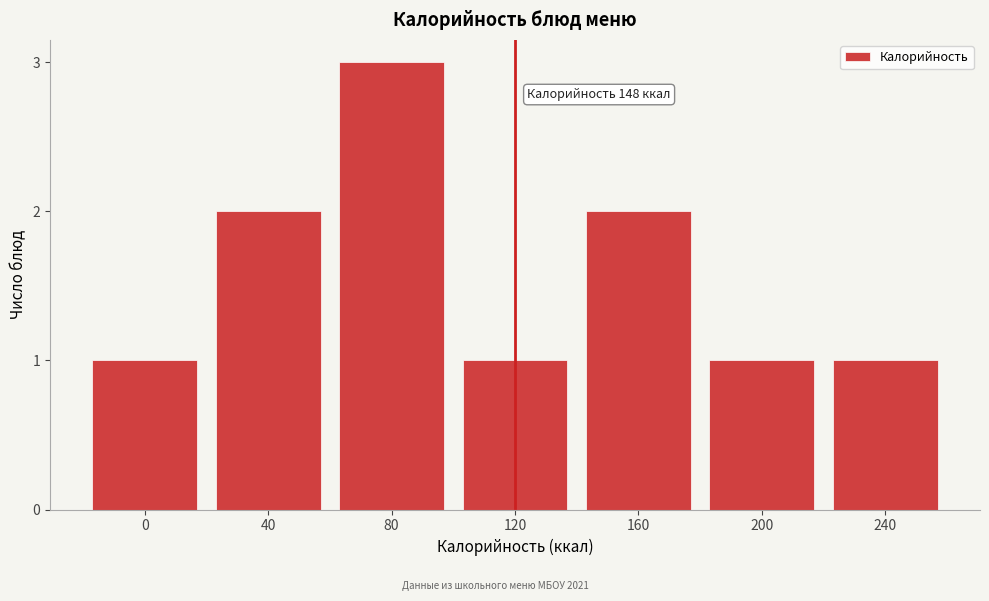

Reading right to left, what are all the values shown in this chart?

240=1	200=1	160=2	120=1	80=3	40=2	0=1